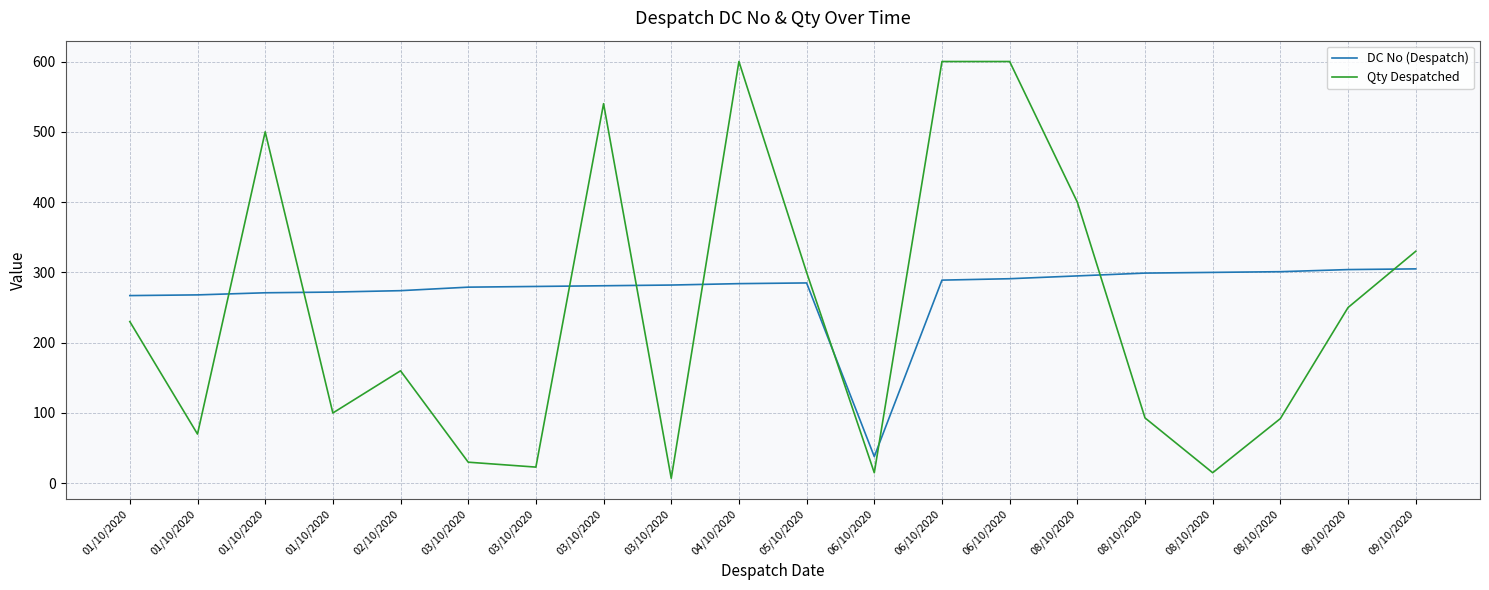

Does the chart have visible grid lines?

Yes